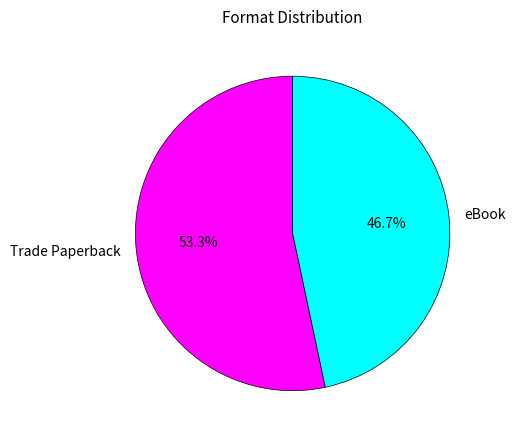

Which category has the smallest portion of the pie?

eBook